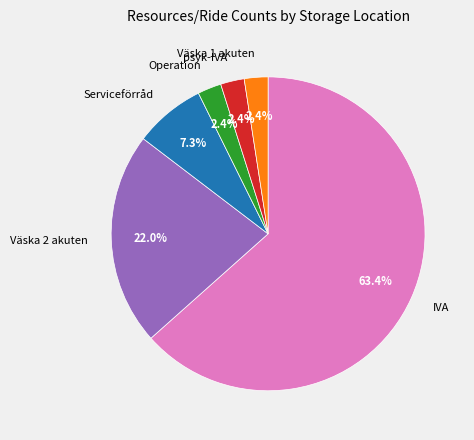

Is it true that IVA is 58% of the pie?

False